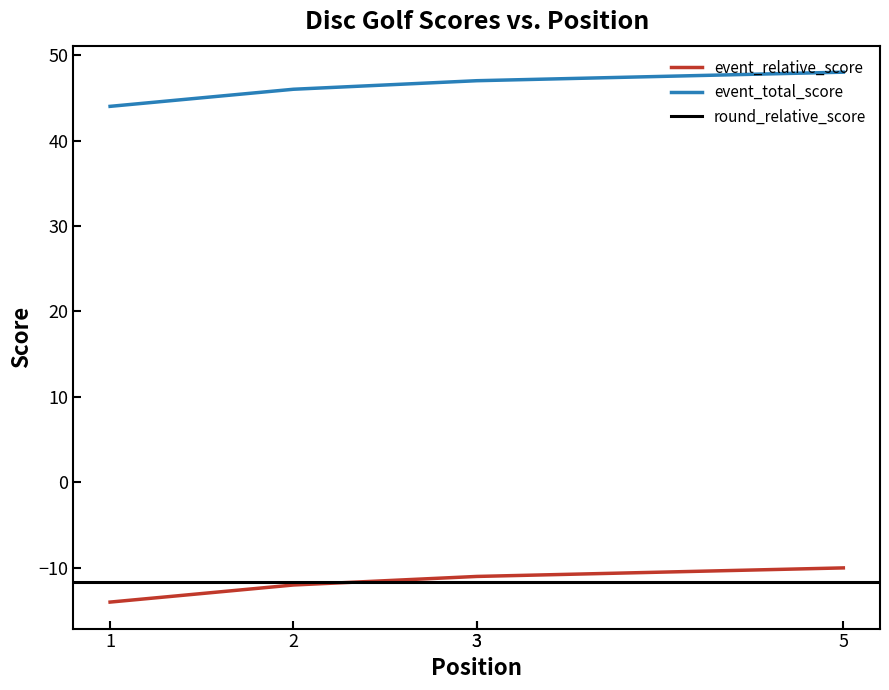

True or false: event_relative_score has more than 0 interior local peaks.

False